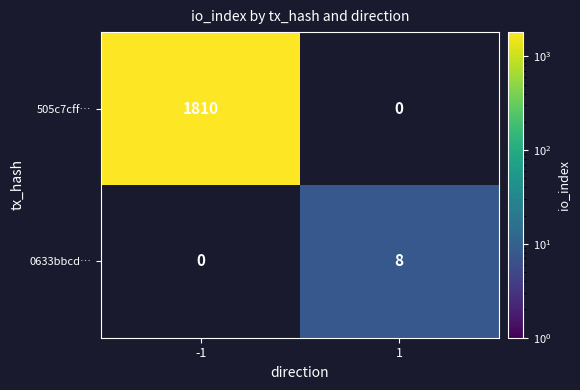

True or false: 505c7cff… has a value of 3037 at -1.

False